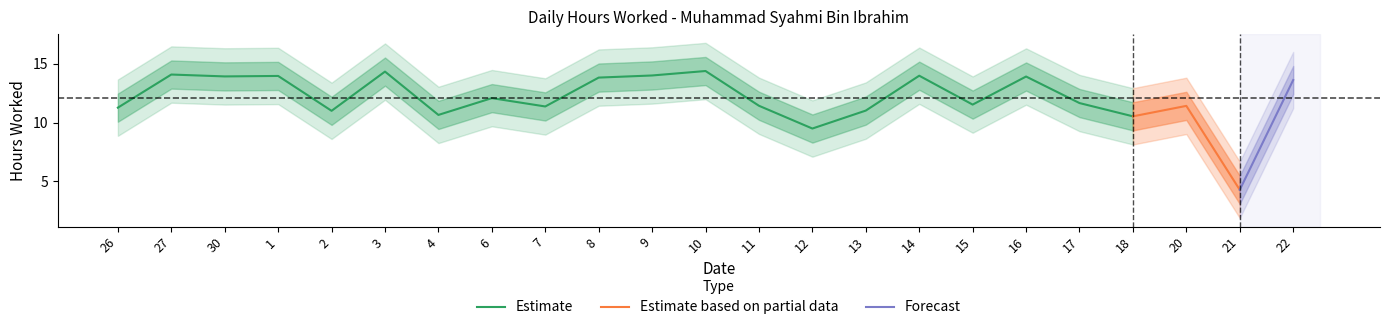

The value at 7 is 18.6. True or false?

False